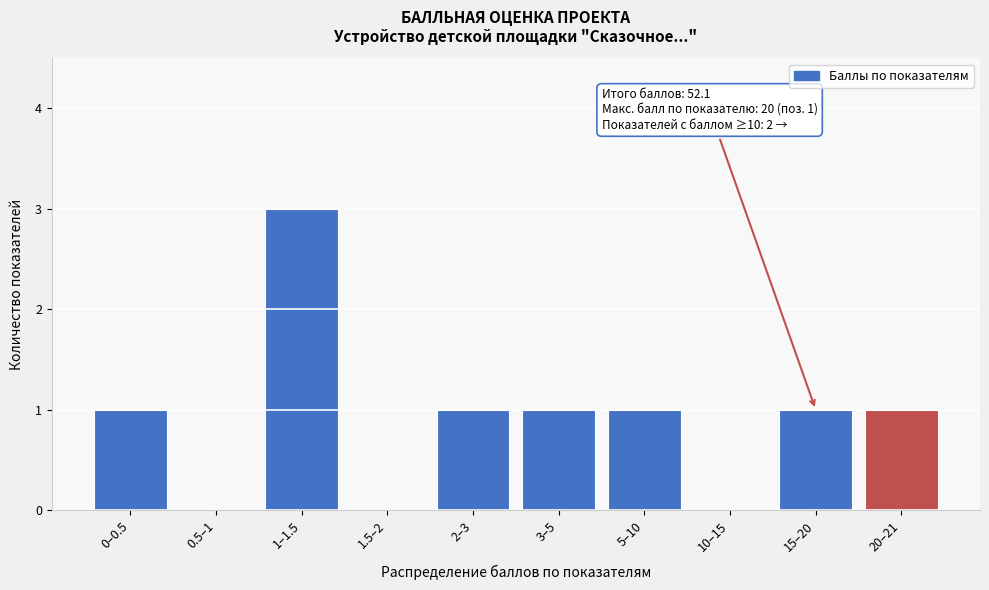

Reading right to left, what are all the values shown in this chart?

20–21=1	15–20=1	10–15=0	5–10=1	3–5=1	2–3=1	1.5–2=0	1–1.5=3	0.5–1=0	0–0.5=1